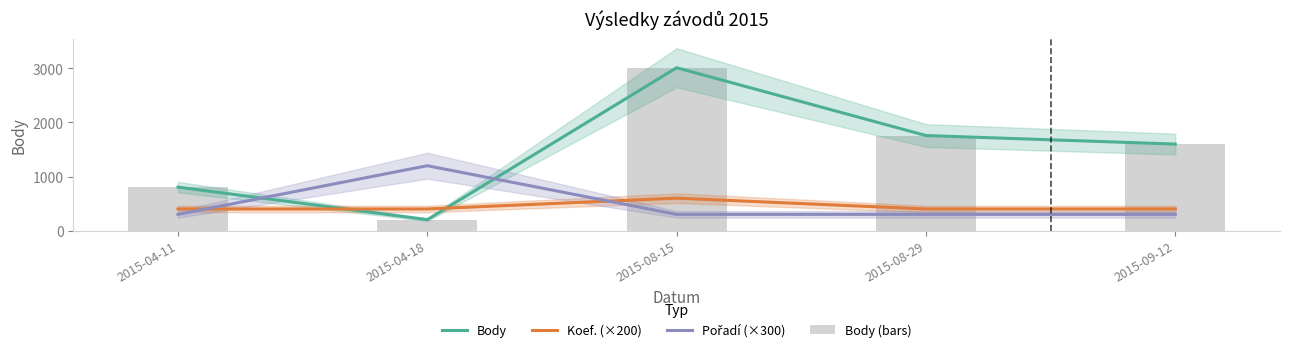

What position from the left is 2015-09-12?

5